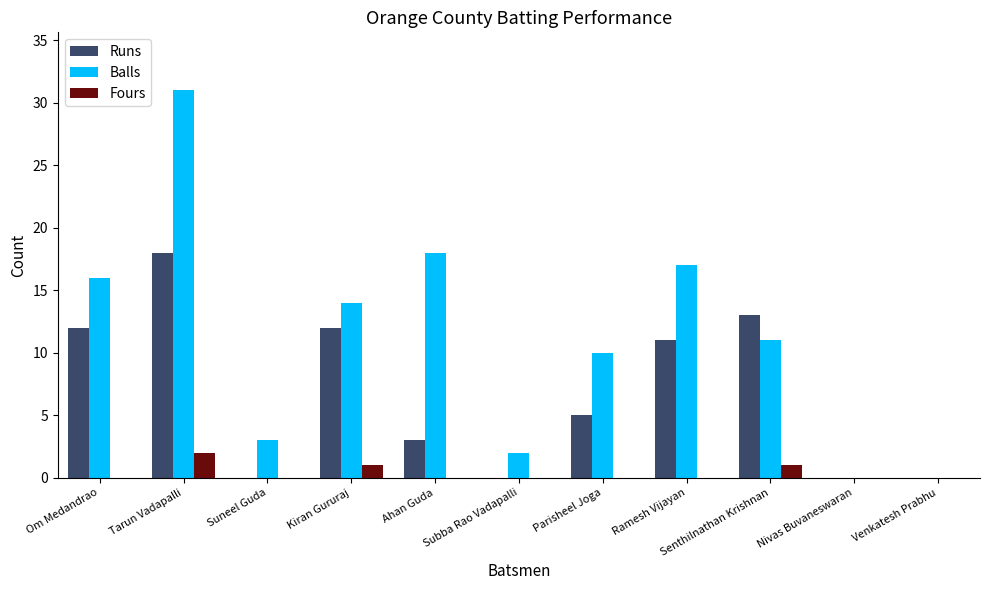

At which category is the sum across all series the highest?

Tarun Vadapalli